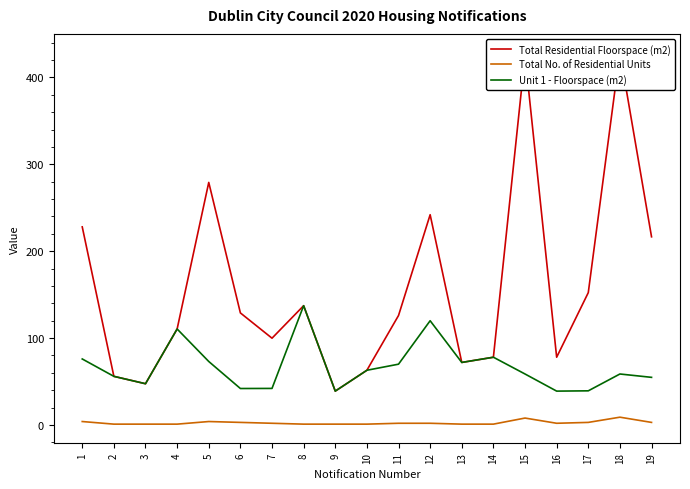

Is it true that Total Residential Floorspace (m2) equals 52.8 at 9?

False